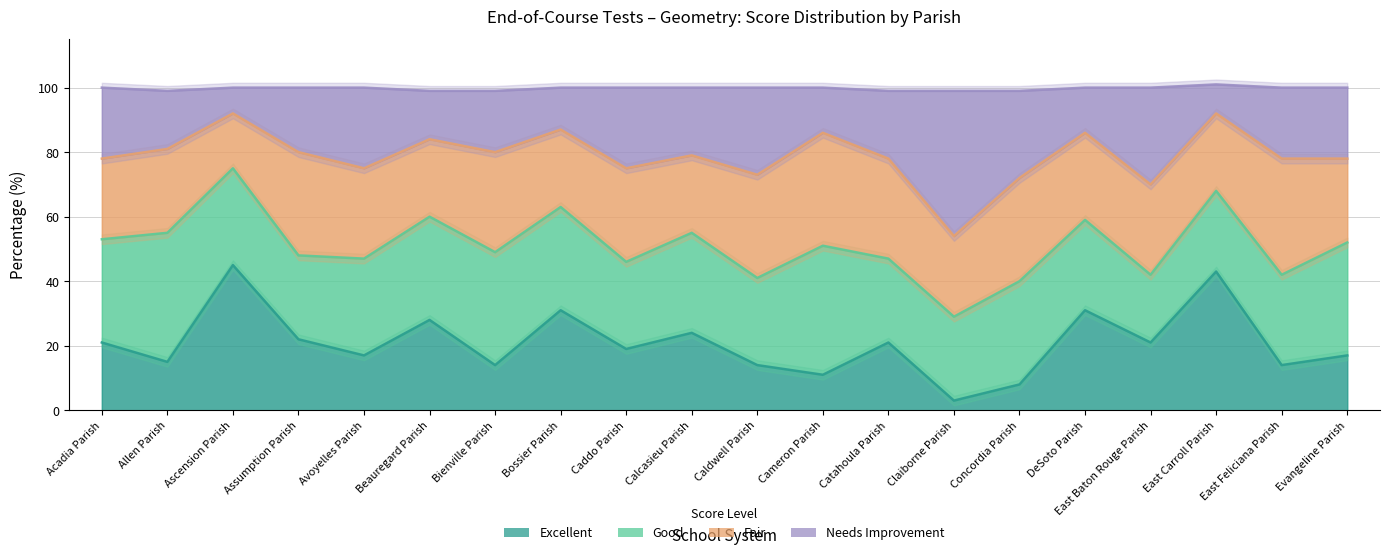

How many data points in Excellent are less than 21?

10